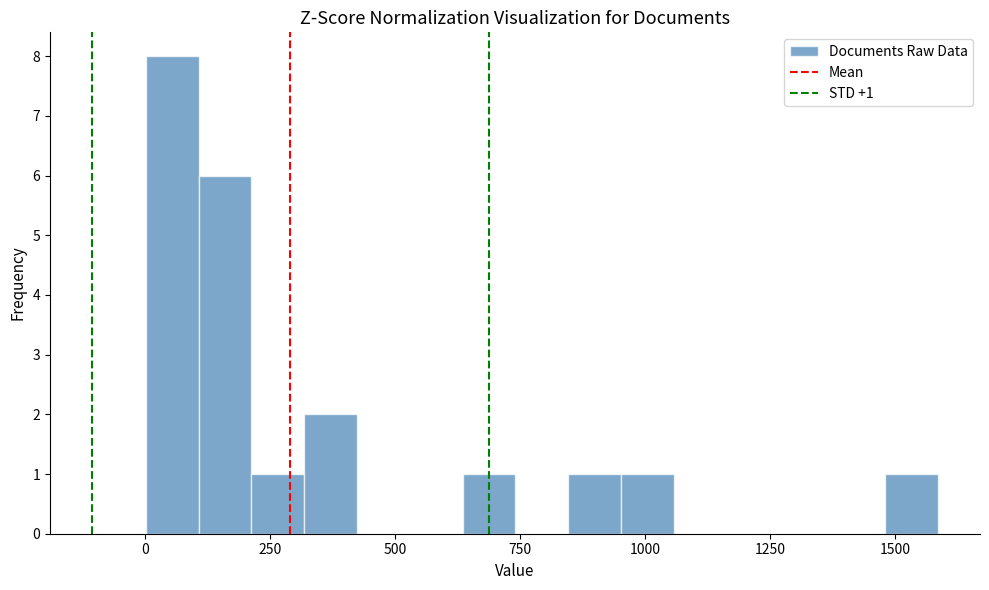

Around what value on the x-axis is the tallest bar? Give the approximate position of its centre, as read against the axis.

50